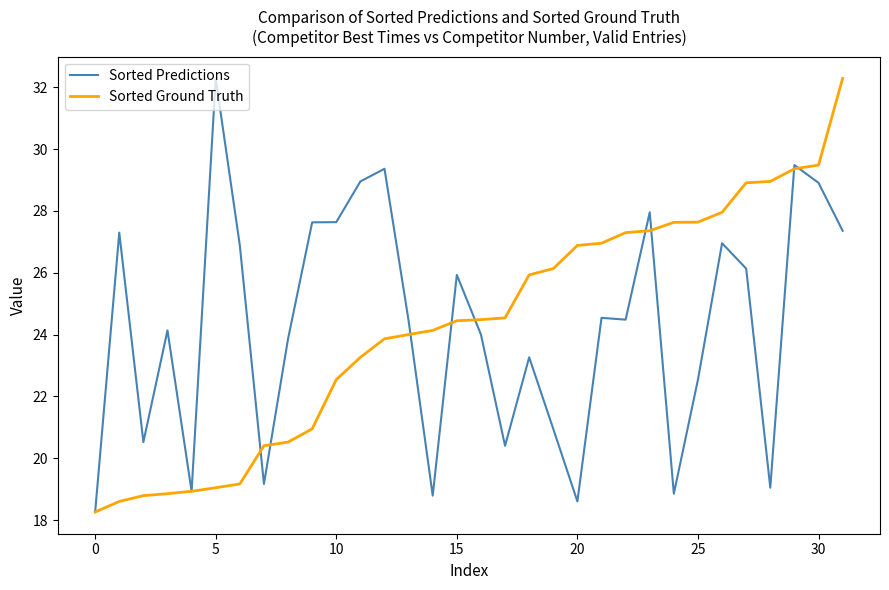

What is the smallest value displayed?

18.3